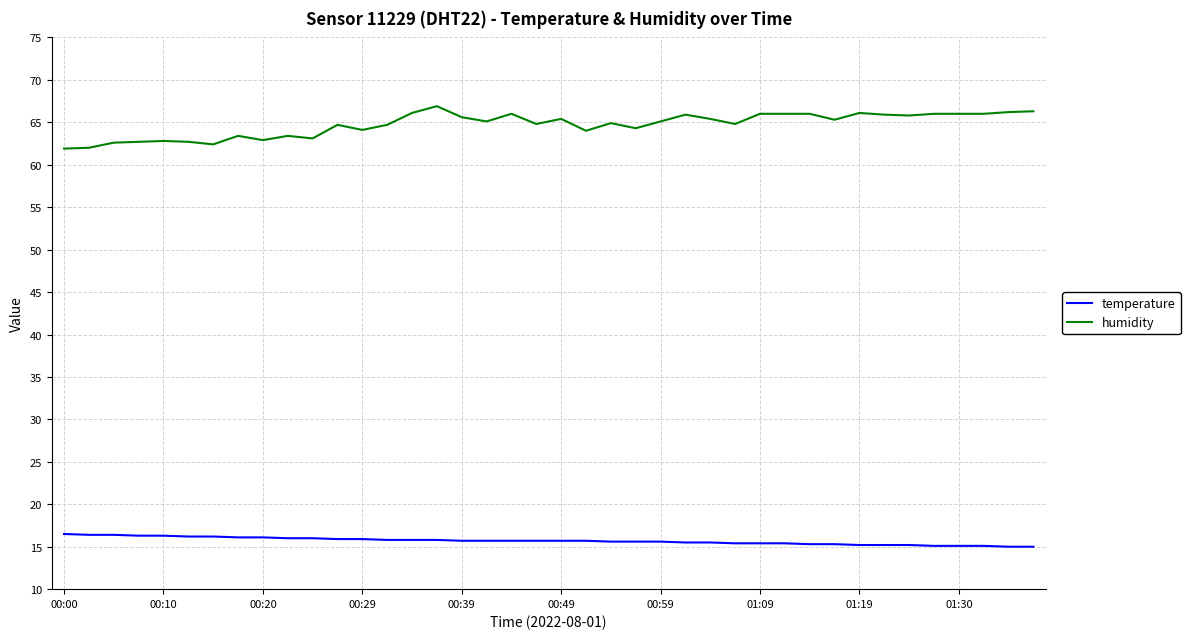

What is the minimum value shown in the chart?

15.0